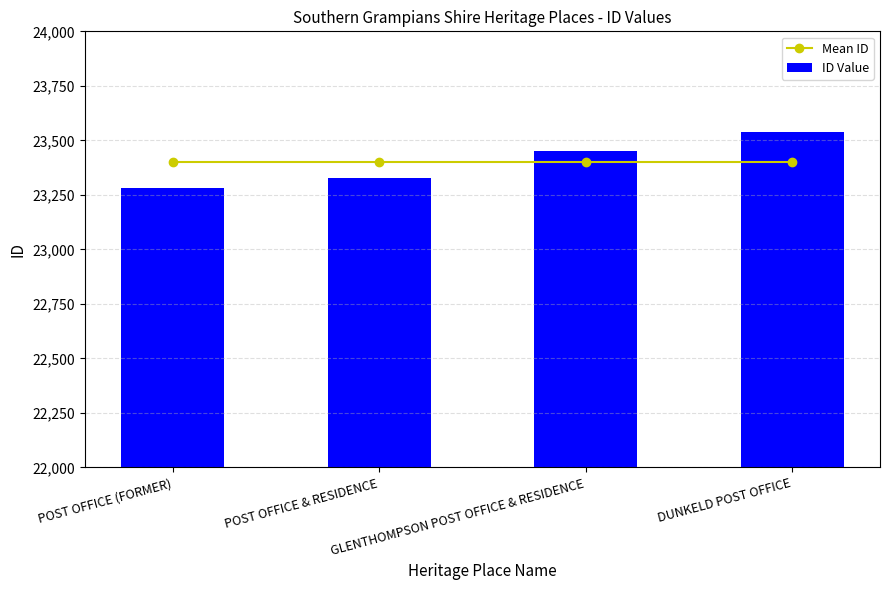

Is it true that ID Value equals 33903.9 at DUNKELD POST OFFICE?

False